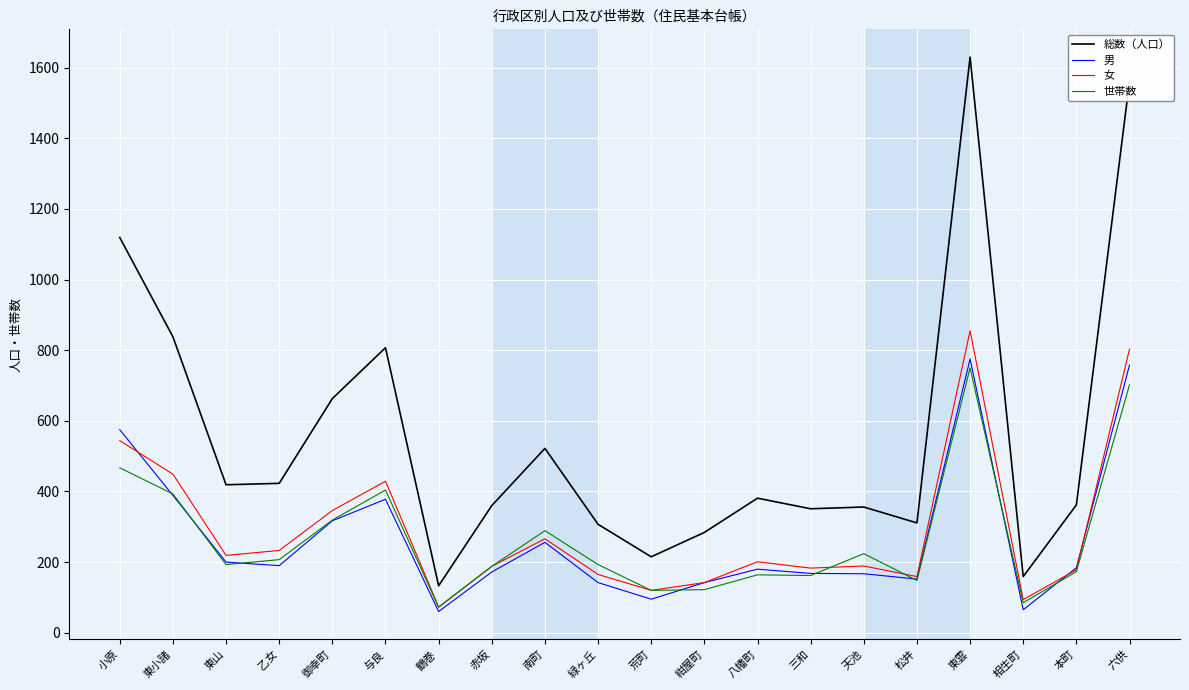

Which series has the largest total across all categories?

総数（人口）